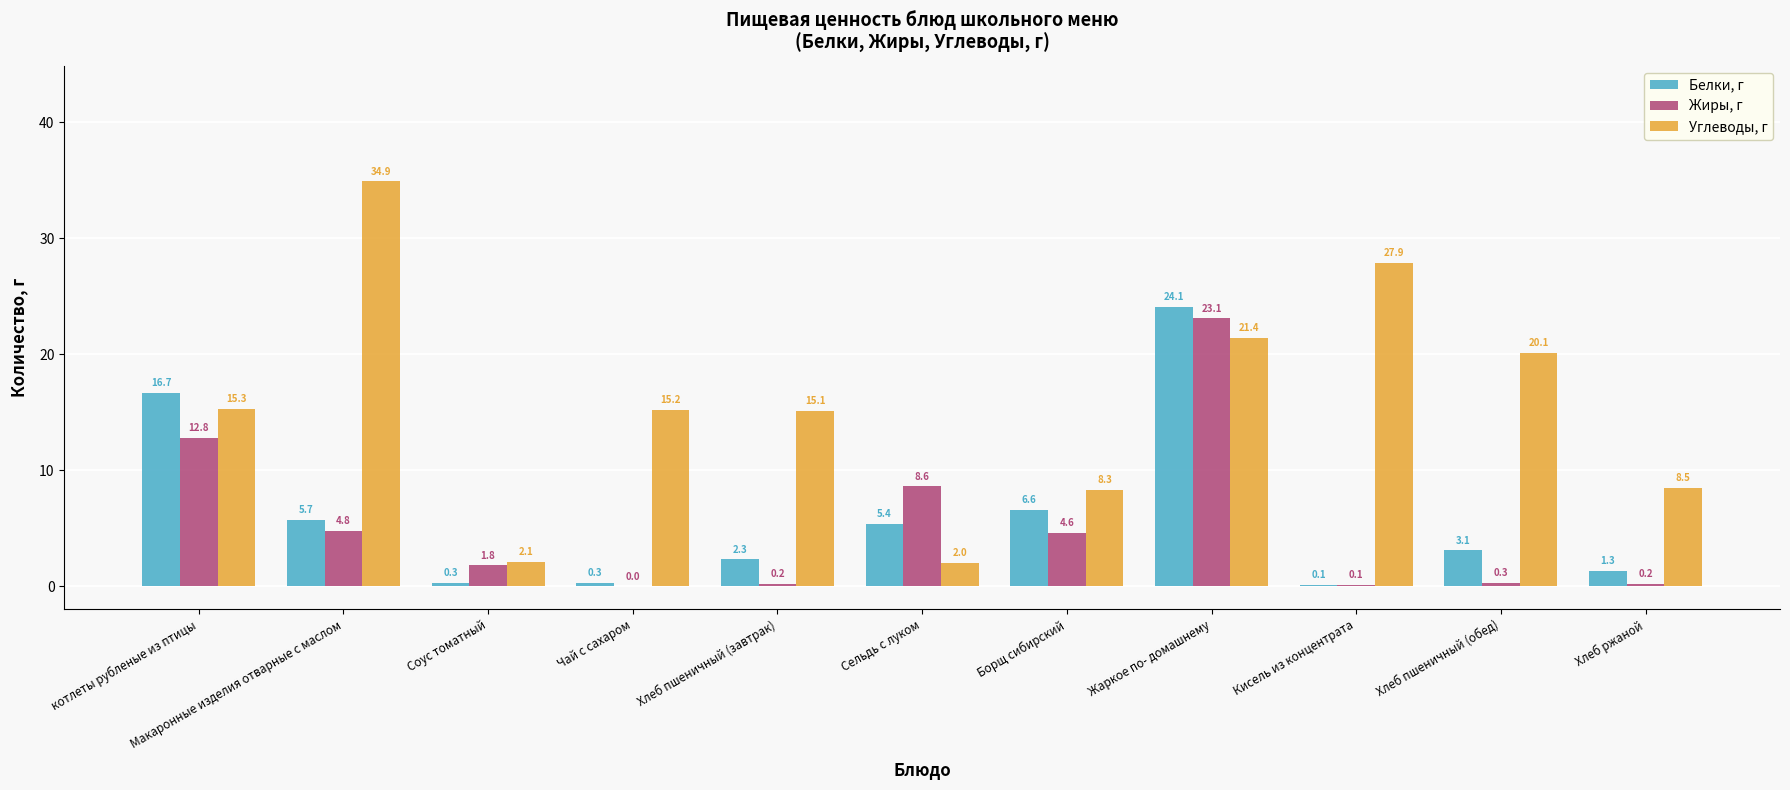

Where is Жиры, г nearest to the value 11?

котлеты рубленые из птицы